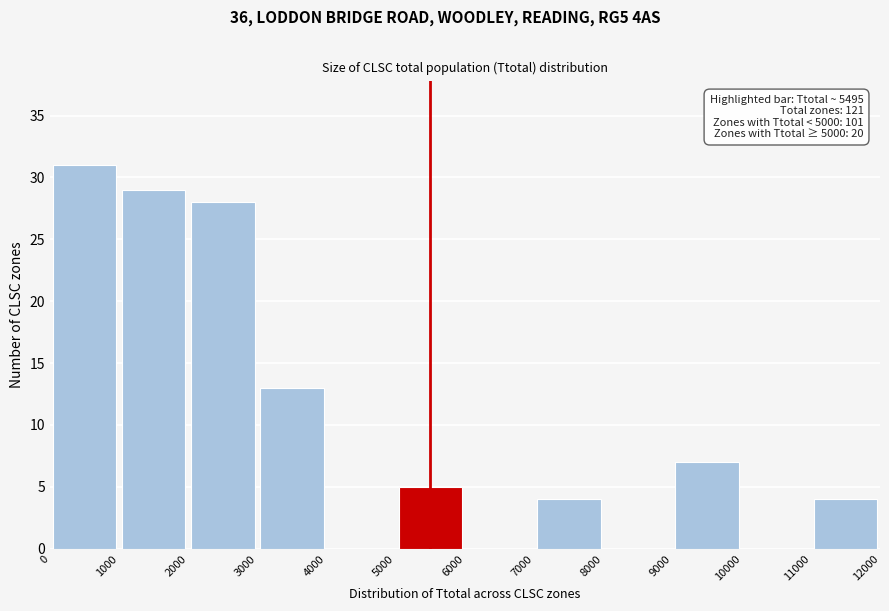

Over which range of the x-axis is the bar tallest?

0 to 1000